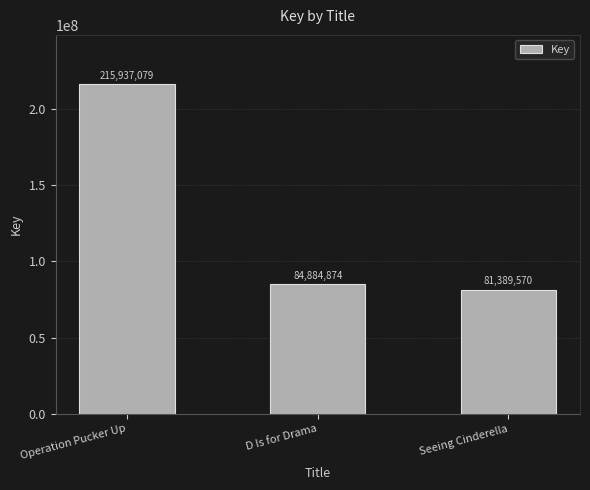

What is the difference between the values at Seeing Cinderella and D Is for Drama?

3495304